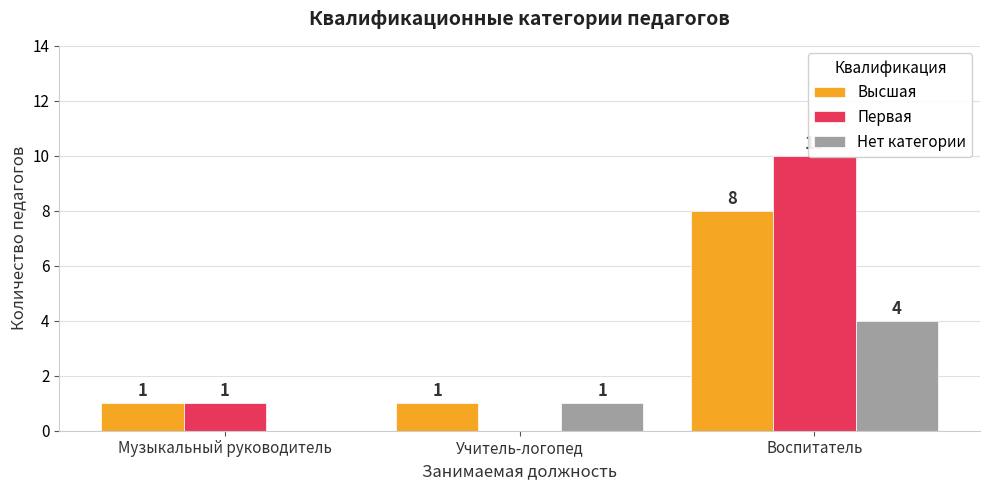

Does the chart contain stacked bars?

No